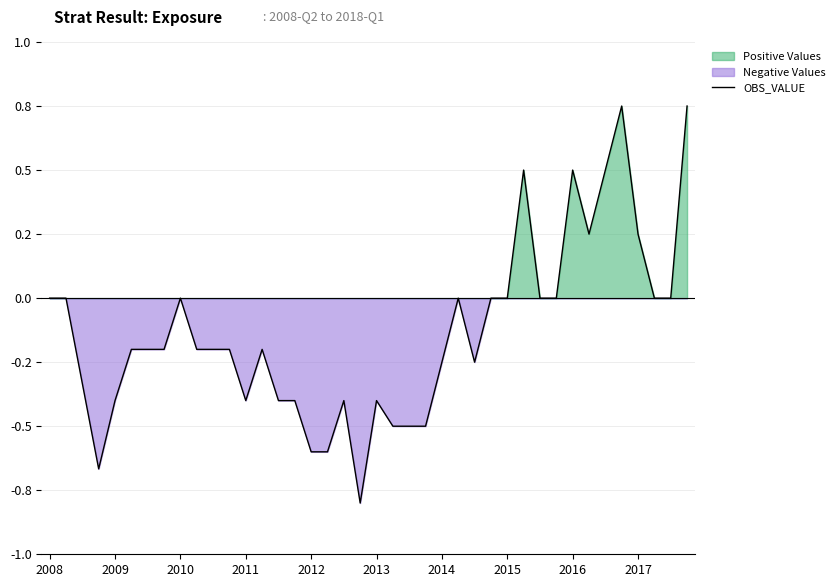

The value at 27 is 0.5. True or false?

False